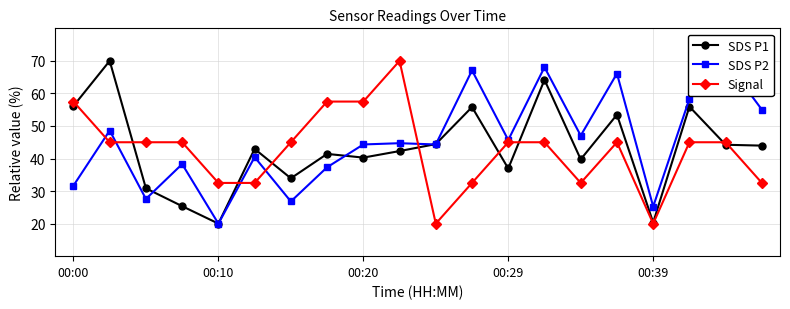

What is the greatest value displayed?

70.0